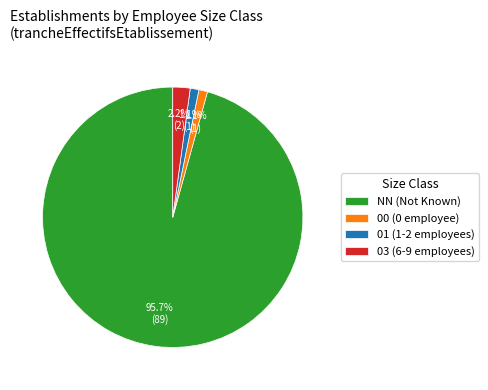

What percentage do 01 (1-2 employees) and 00 (0 employee) together represent?

2.2%